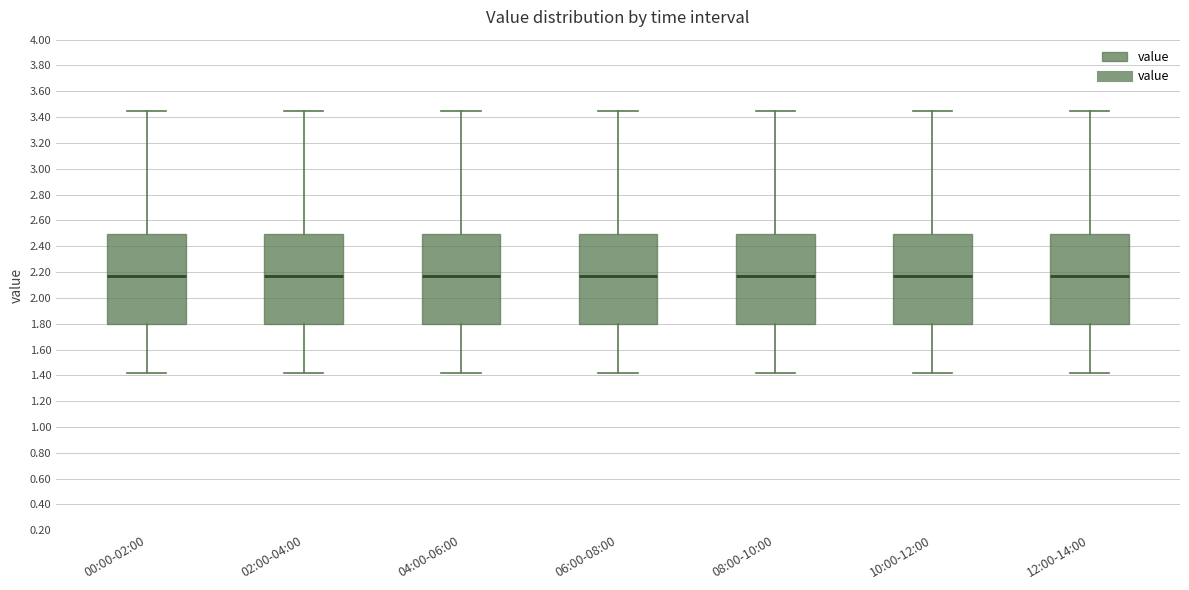

Where does the upper whisker of the box for 04:00-06:00 end on the y-axis? The values are not printed on the chart, so give them approximately, as read against the axis.

3.46